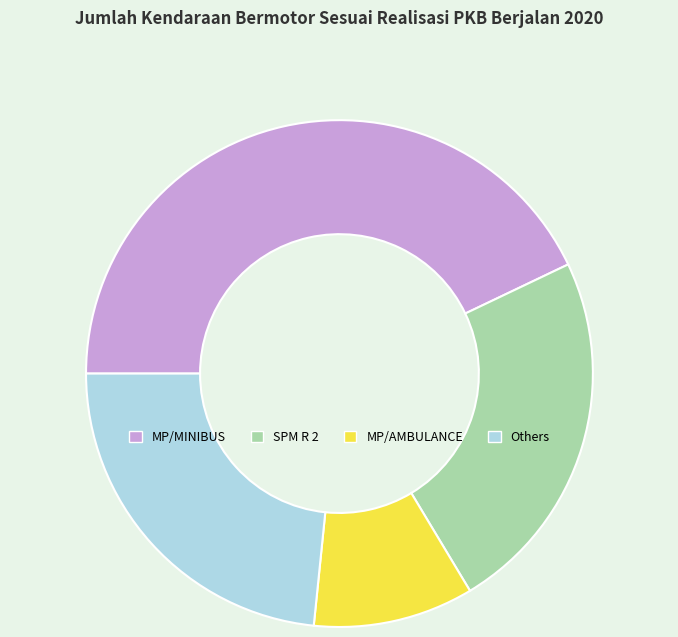

Is it true that SPM R 2 is 11% of the pie?

False